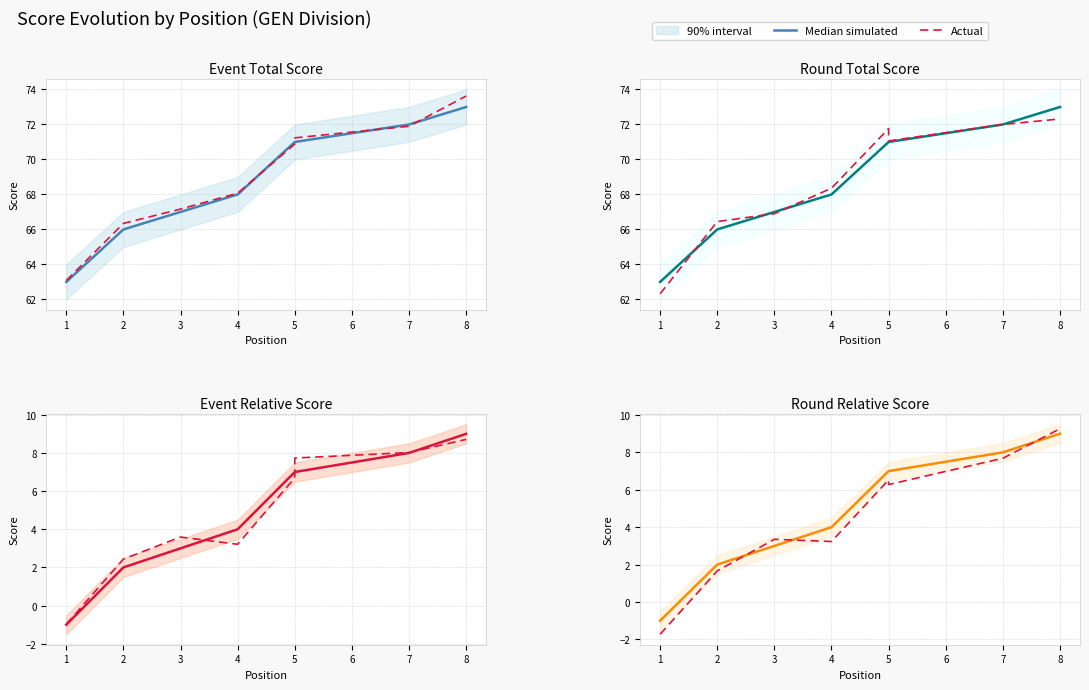

At 7, list the series in order from smallest to largest.

Median simulated, Actual